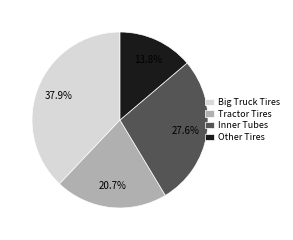

Is it true that Big Truck Tires is 66% of the pie?

False